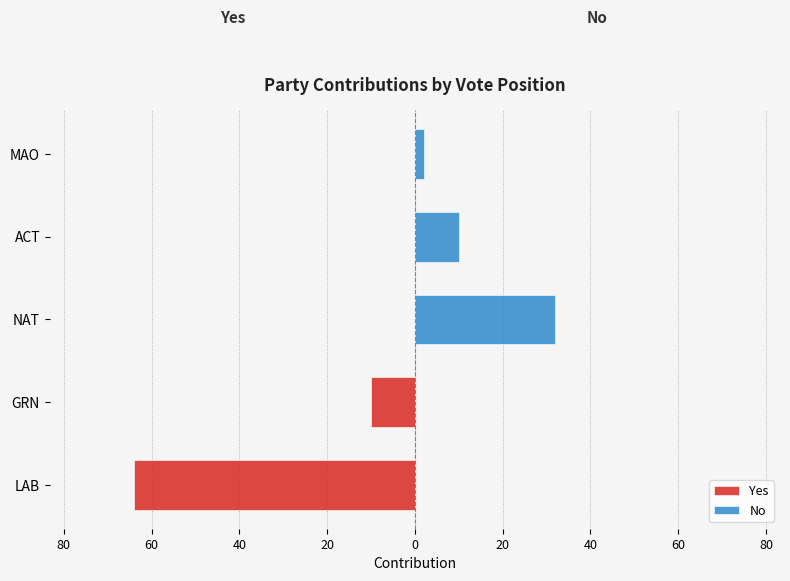

Are the bars horizontal?

Yes